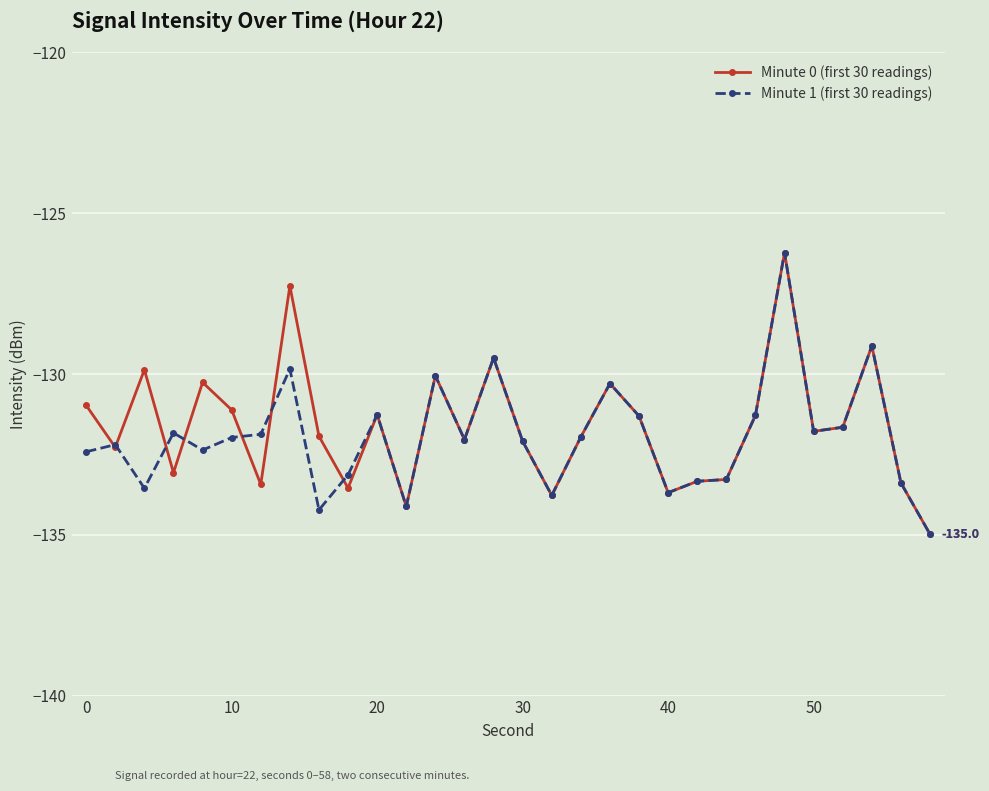

True or false: Minute 1 (first 30 readings) has more than 2 interior local peaks.

True